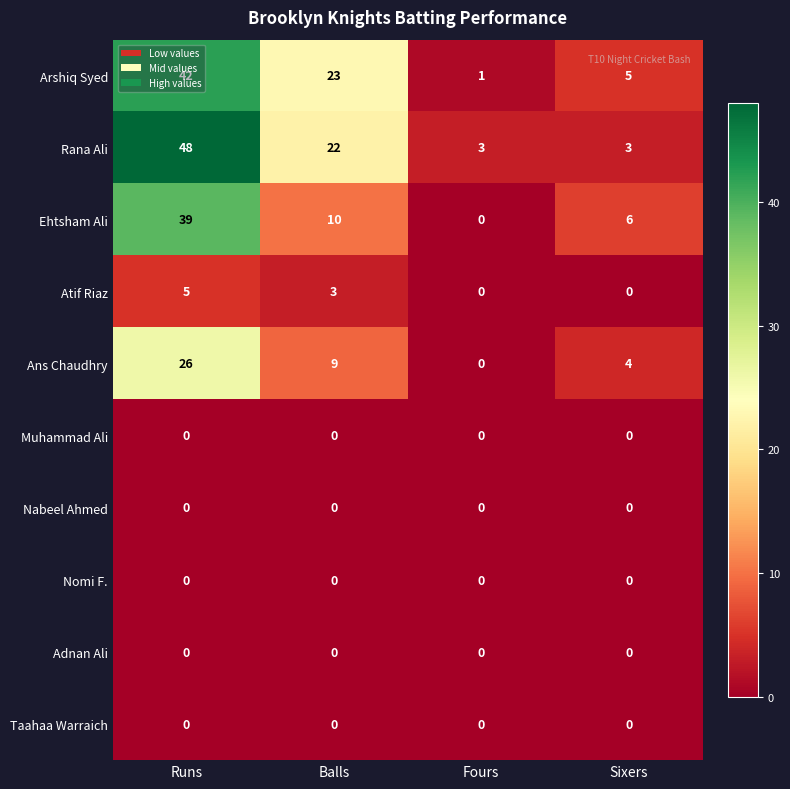

The value of Muhammad Ali at Runs is 0. True or false?

True